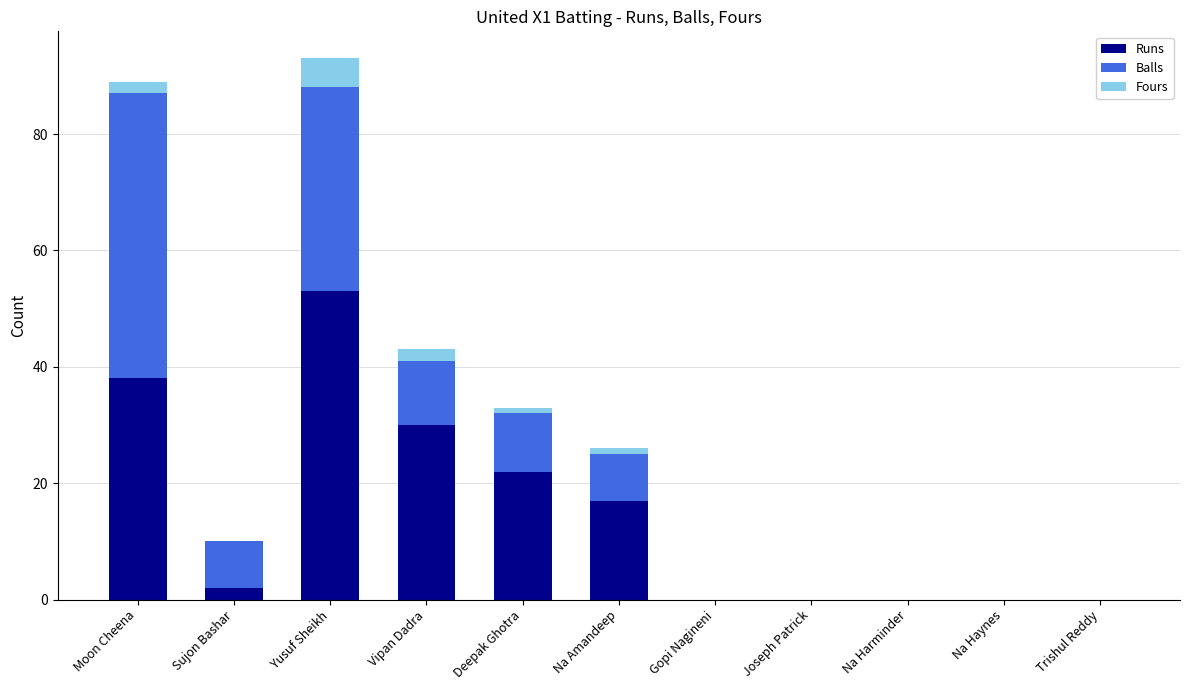

At which label does Runs reach its peak?

Yusuf Sheikh